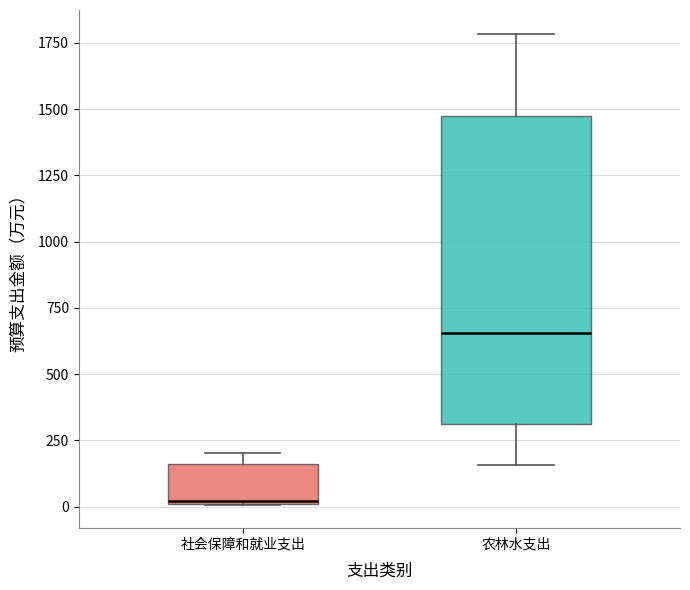

Which box is the tallest, from its lower edge to its upper edge?

农林水支出